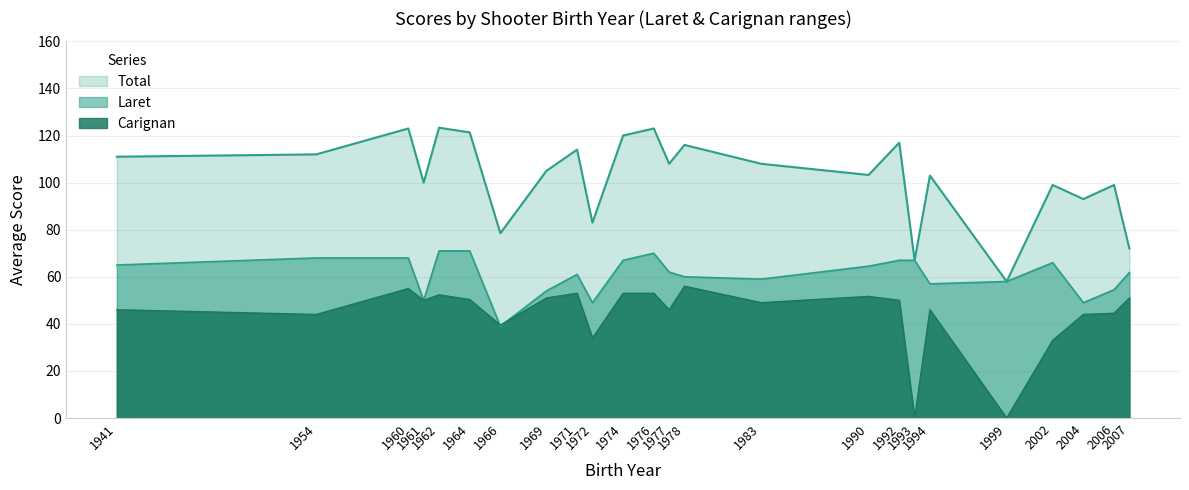

How many lines are shown in the chart?

3